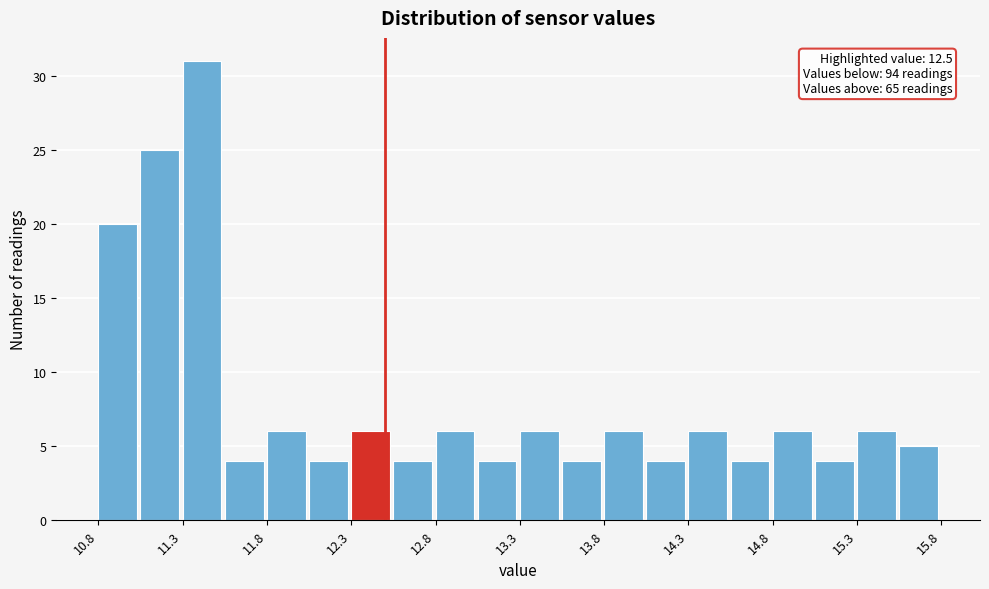

Which range on the x-axis has the tallest bar?

11.30 to 11.55